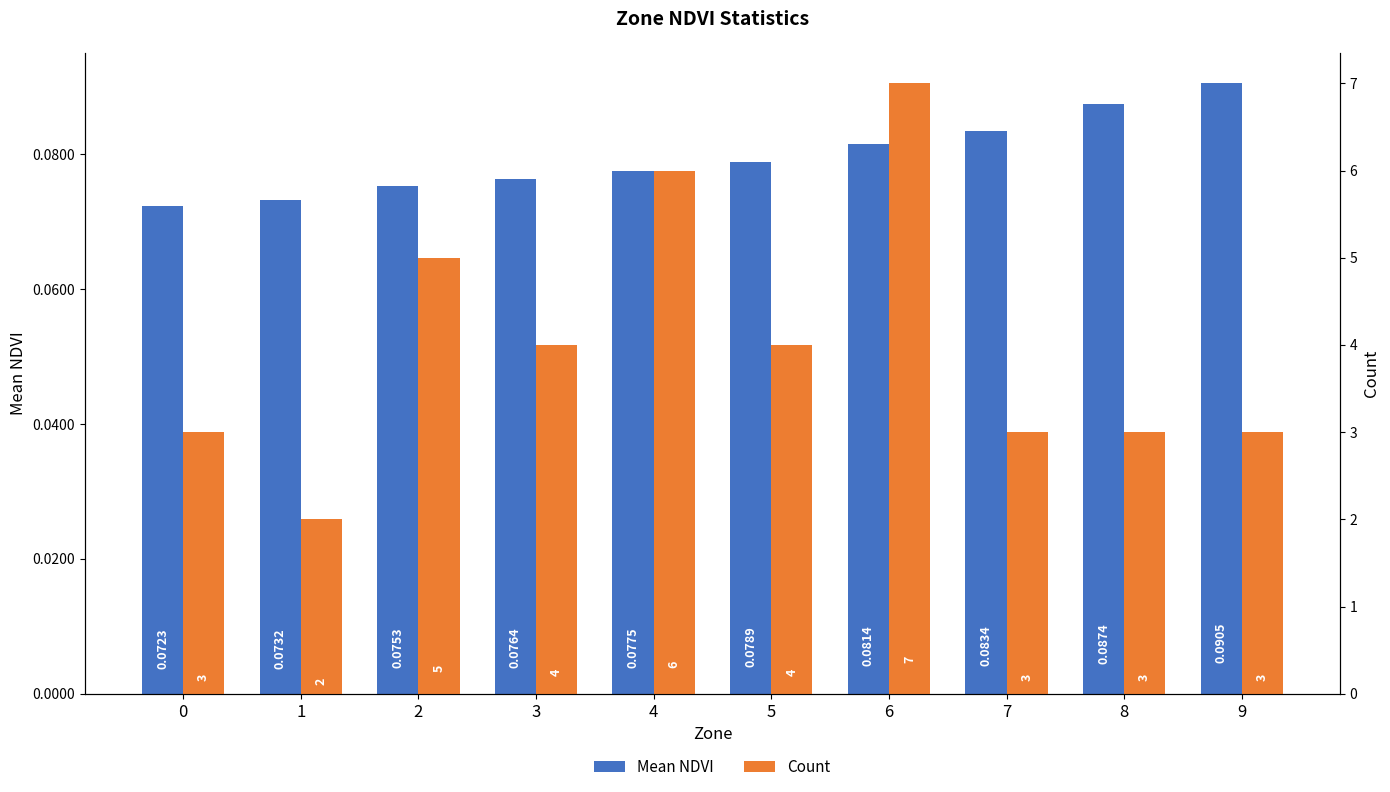

Rank the series by their average value, from highest to lowest.

Count, Mean NDVI